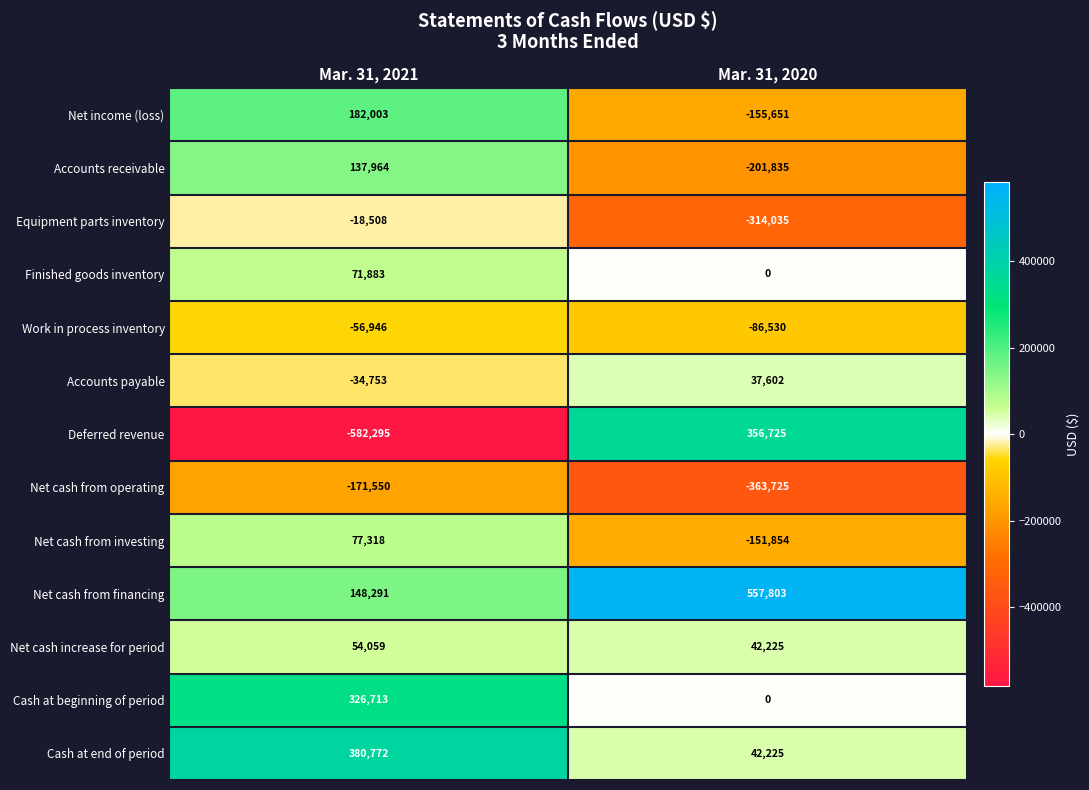

What is the spread (max minus min) of values at Mar. 31, 2020?

921528